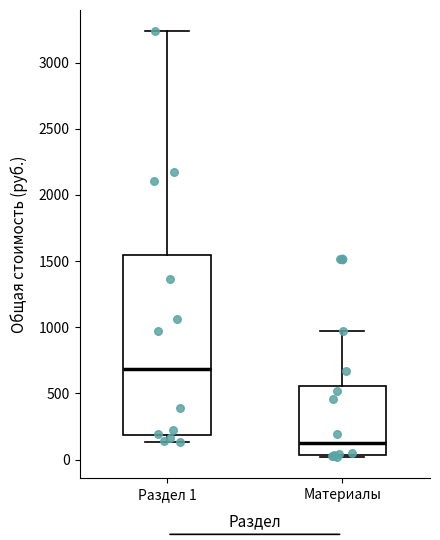

Comparing the boxes themselves (not the whiskers), which one is the tallest?

Раздел 1